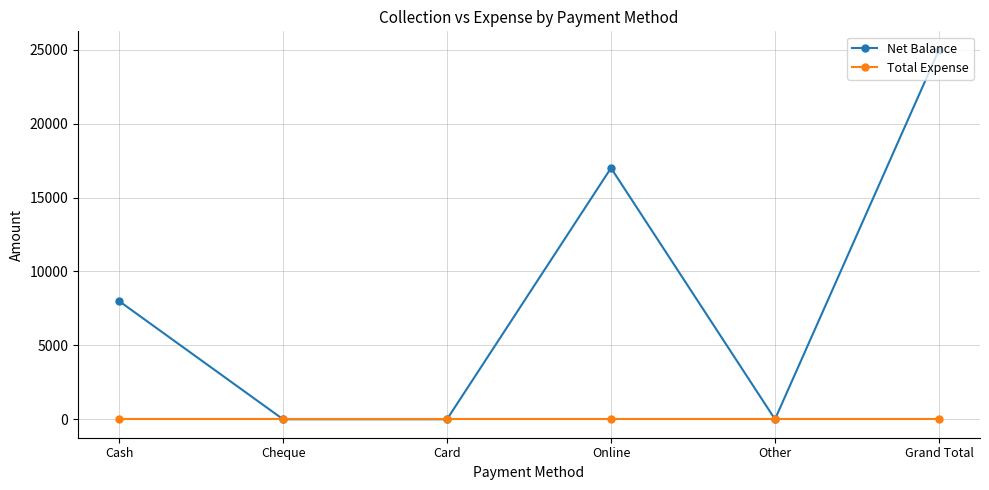

At which category is the sum across all series the highest?

Grand Total